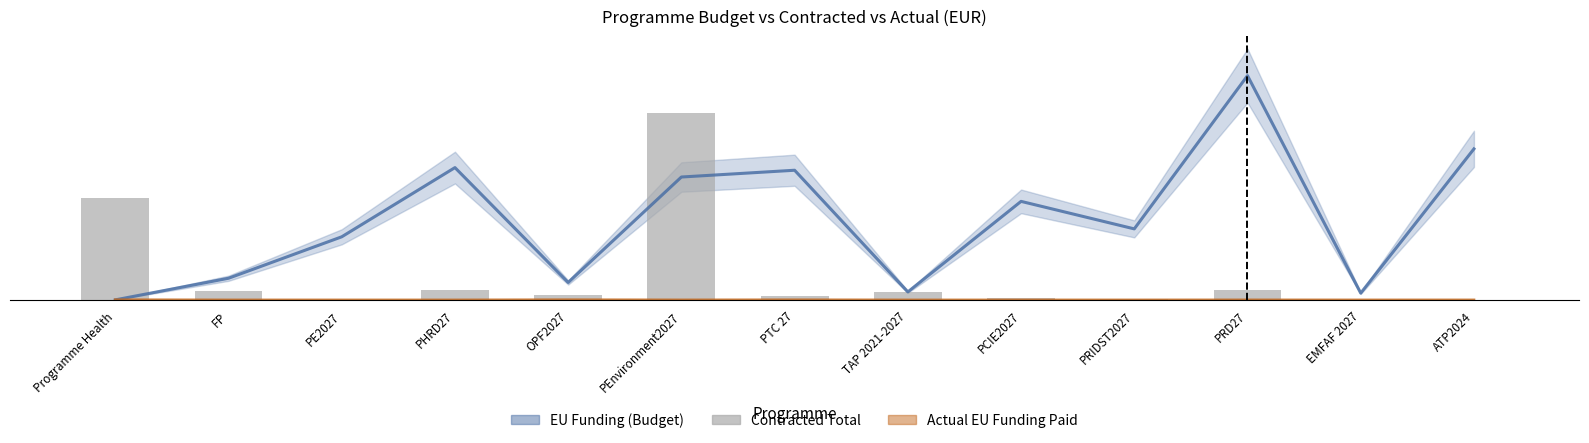

Reading left to right, what are all the values shown in this chart?

Programme Health=51124094.4	FP=4661779.9	PE2027=0.0	PHRD27=4875168.1	OPF2027=2578956.2	PEnvironment2027=93721591.3	PTC 27=2169281.1	TAP 2021-2027=4154181.4	PCIE2027=1037922.5	PRIDST2027=490840.2	PRD27=4763024.4	EMFAF 2027=0.0	ATP2024=173529.4